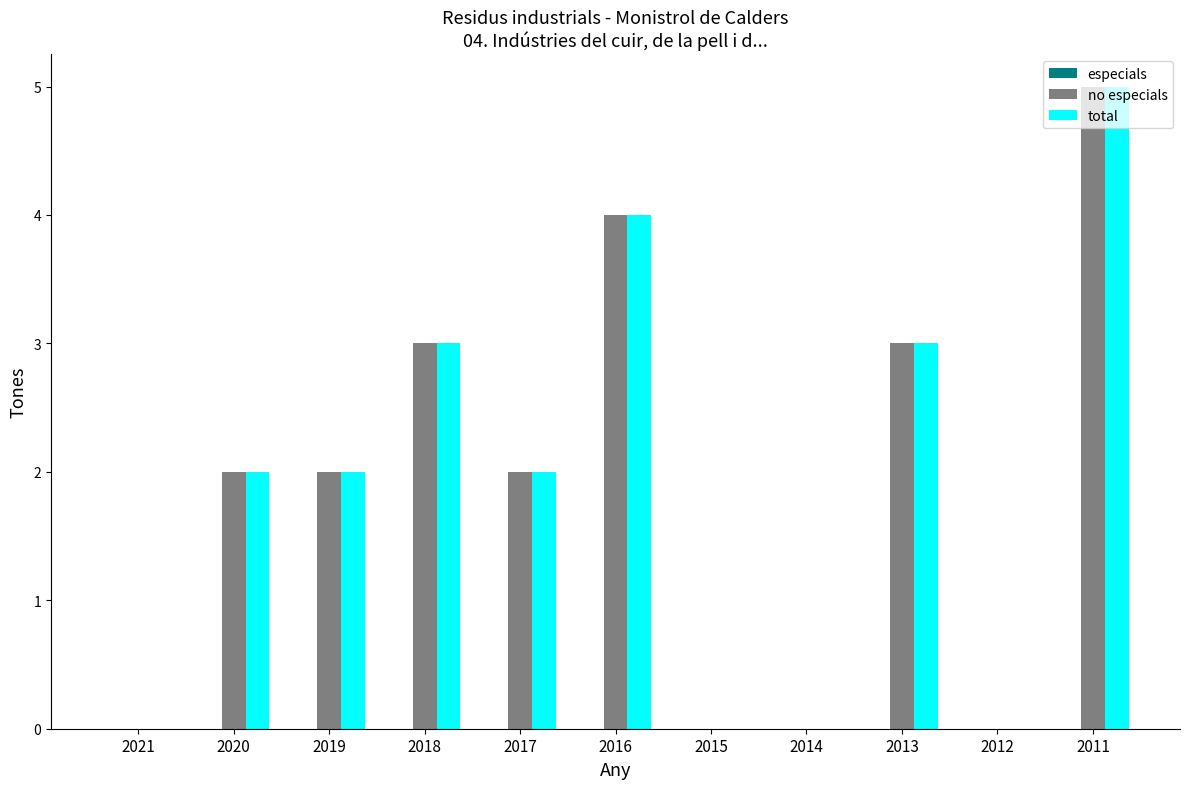

What is the average value of the total series?

2